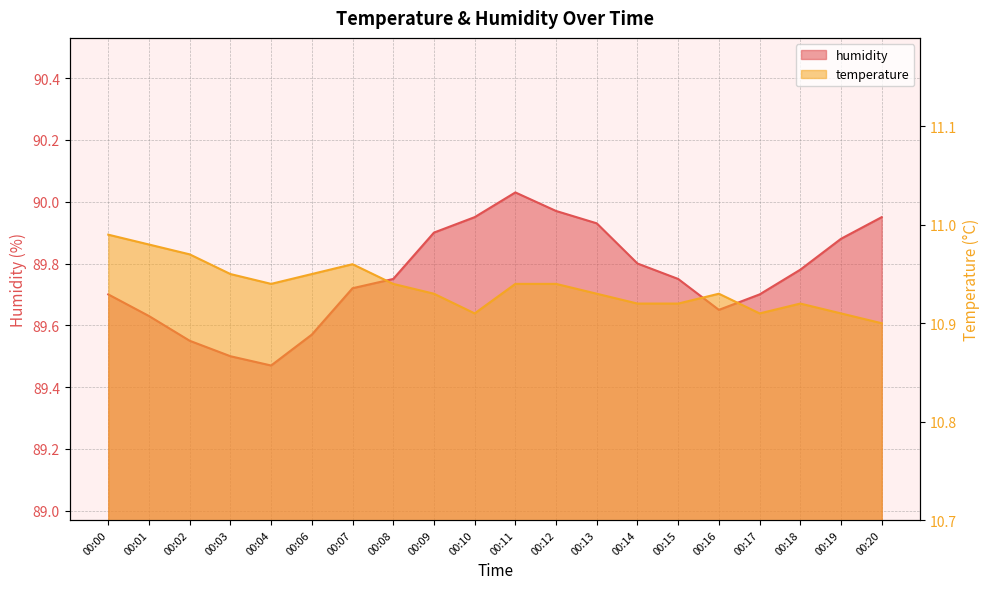

Which series has the largest total across all categories?

humidity